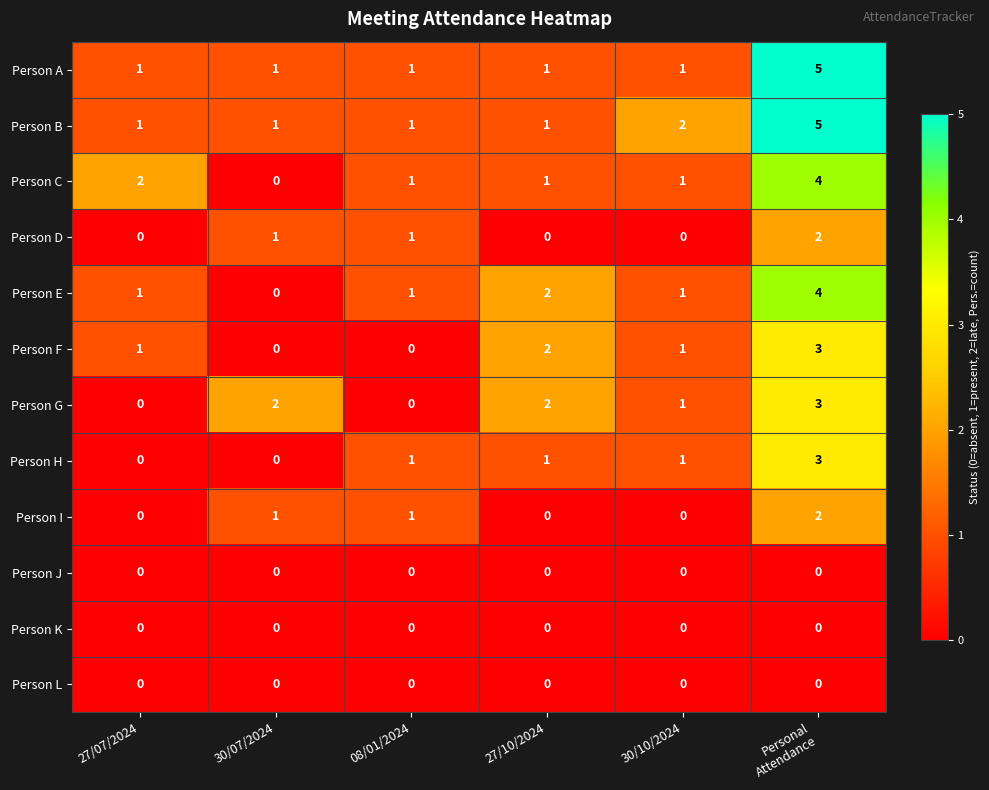

Which category has the lowest value in the Person E series?

30/07/2024